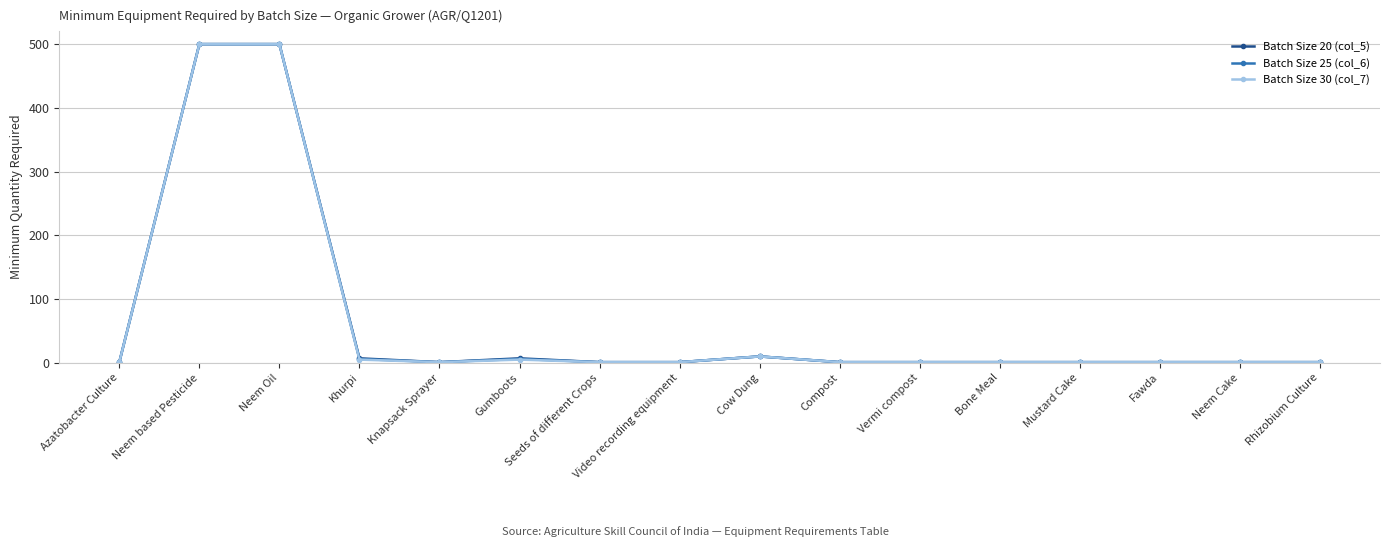

At which label is Batch Size 30 (col_7) closest to 250?

Cow Dung